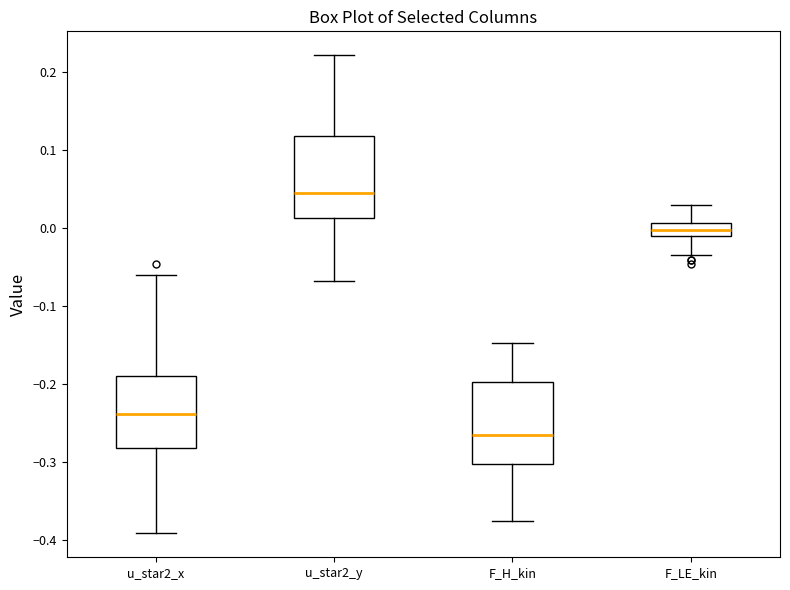

Reading left to right, transcribe this box plot: for each box, give where its median line is, the range the box spans, and where its two whiskers end, as read against the y-axis. The values are not printed on the chart, so give them approximately, as read against the axis.

u_star2_x: median -0.24, box -0.28 to -0.19, whiskers -0.39 to -0.06
u_star2_y: median 0.05, box 0.01 to 0.12, whiskers -0.07 to 0.22
F_H_kin: median -0.26, box -0.30 to -0.20, whiskers -0.38 to -0.15
F_LE_kin: median 0.00, box -0.01 to 0.01, whiskers -0.03 to 0.03